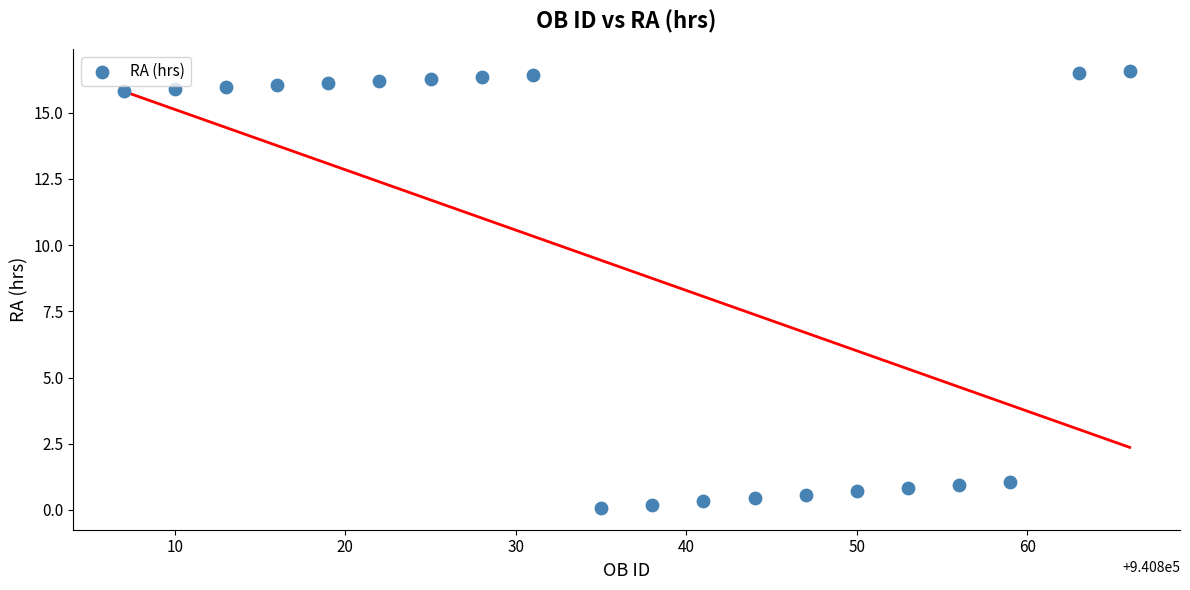

What is the range of Y values (max minus min)?

16.5